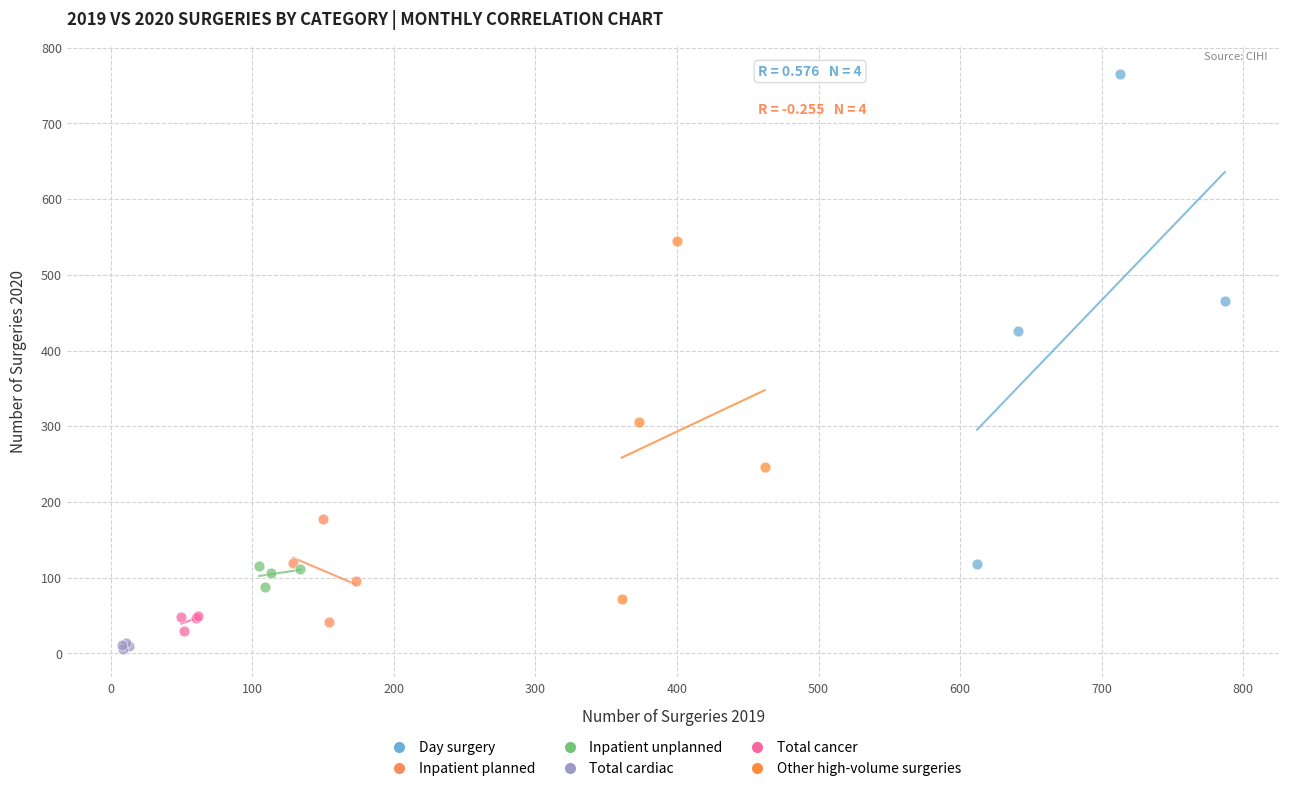

Which series contains the highest Y value?

Day surgery